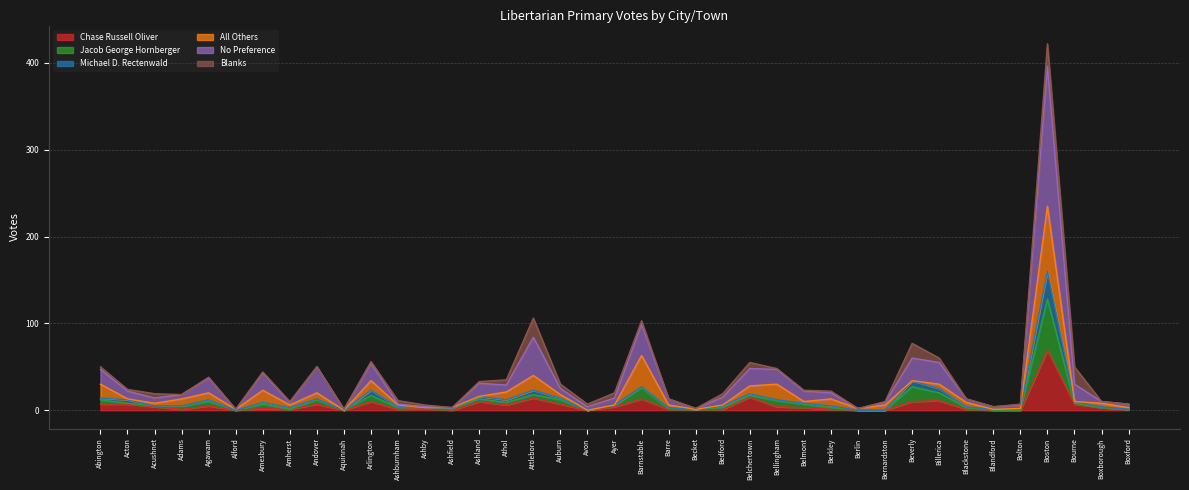

At which label does Chase Russell Oliver reach its peak?

Boston